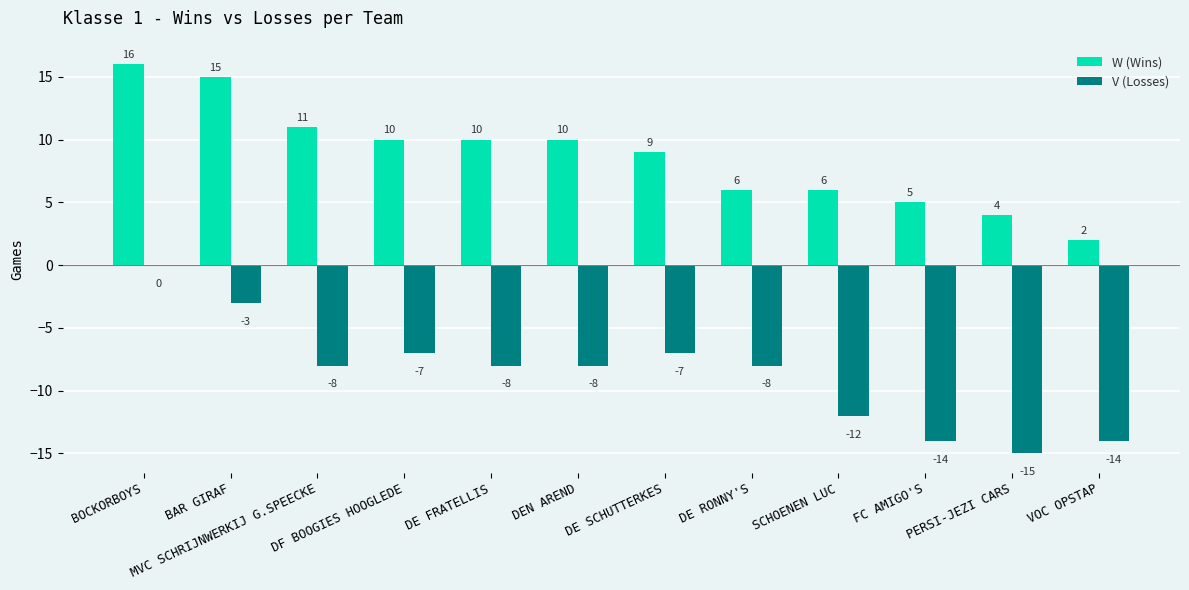

Which series has the largest total across all categories?

W (Wins)